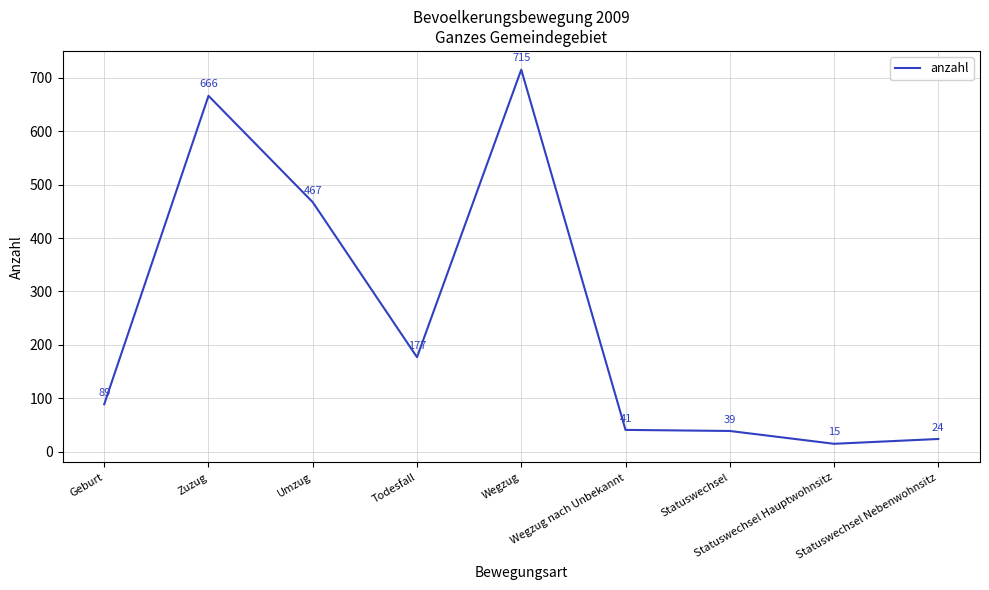

How many lines are shown in the chart?

1